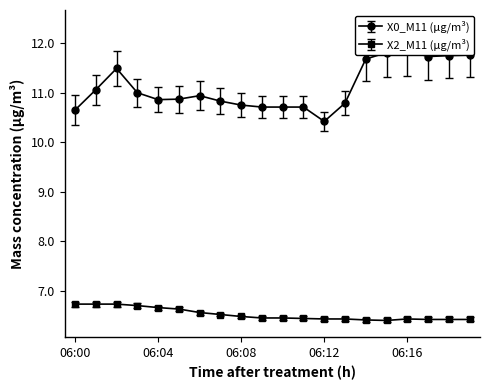

Reading left to right, what are all the values shown in this chart?

X0_M11 (μg/m³): 06:00=10.7	06:01=11.1	06:02=11.5	06:03=11.0	06:04=10.9	06:05=10.9	06:06=10.9	06:07=10.8	06:08=10.8	06:09=10.7	06:10=10.7	06:11=10.7	06:12=10.4	06:13=10.8	06:14=11.7	06:15=11.8	06:16=11.8	06:17=11.7	06:18=11.8	06:19=11.8
X2_M11 (μg/m³): 06:00=6.7	06:01=6.7	06:02=6.7	06:03=6.7	06:04=6.7	06:05=6.6	06:06=6.6	06:07=6.5	06:08=6.5	06:09=6.5	06:10=6.5	06:11=6.4	06:12=6.4	06:13=6.4	06:14=6.4	06:15=6.4	06:16=6.4	06:17=6.4	06:18=6.4	06:19=6.4